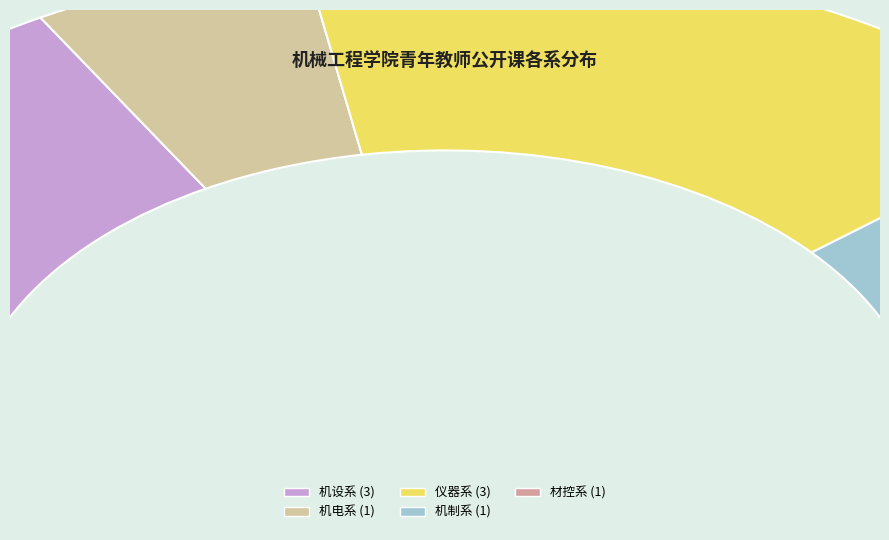

Rank the categories by value from lowest to highest.

机电系, 机制系, 材控系, 机设系, 仪器系